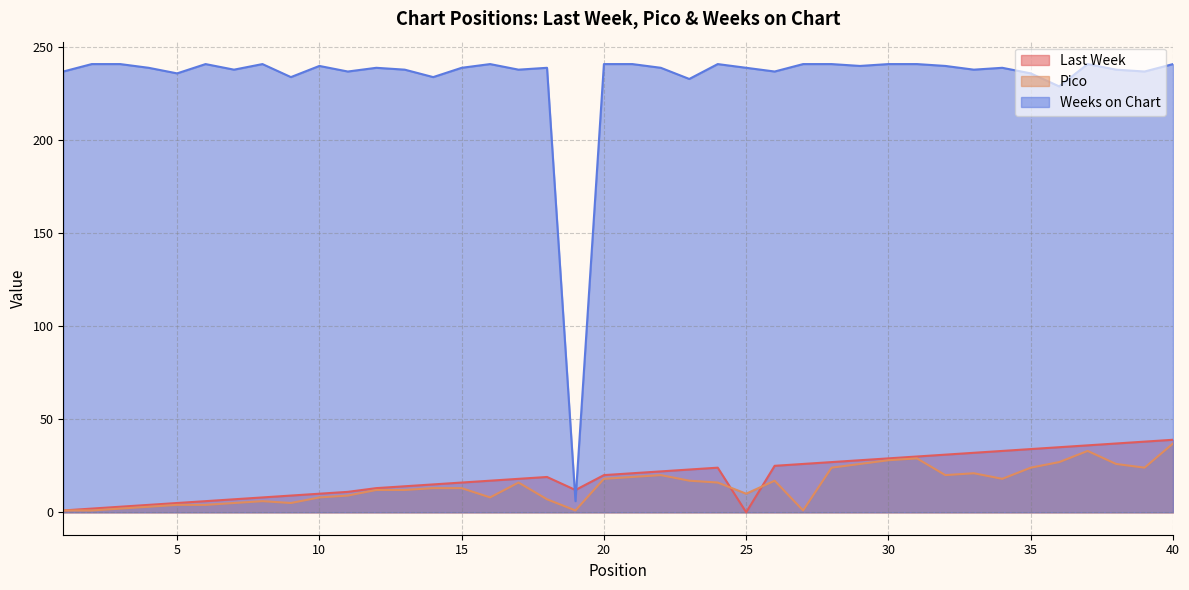

True or false: Pico and Weeks on Chart cross at least once.

False